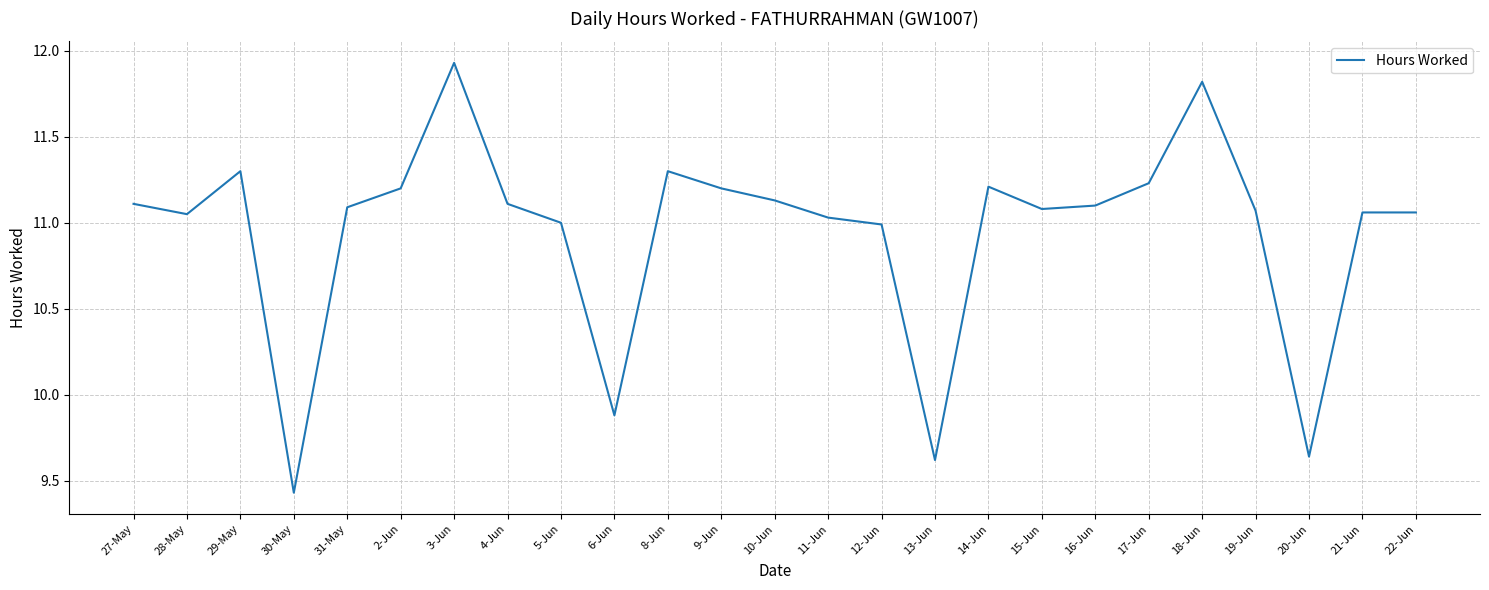

What is the difference between the maximum and minimum values?

2.5